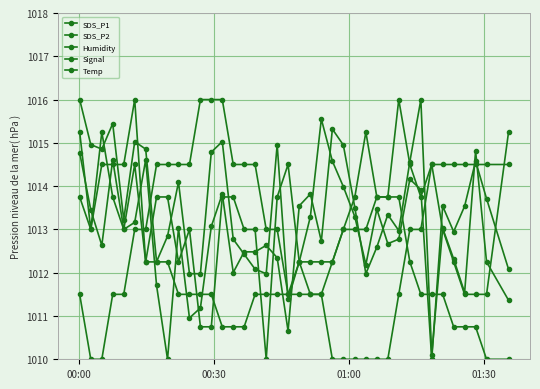

True or false: Humidity and SDS_P2 cross at least once.

True